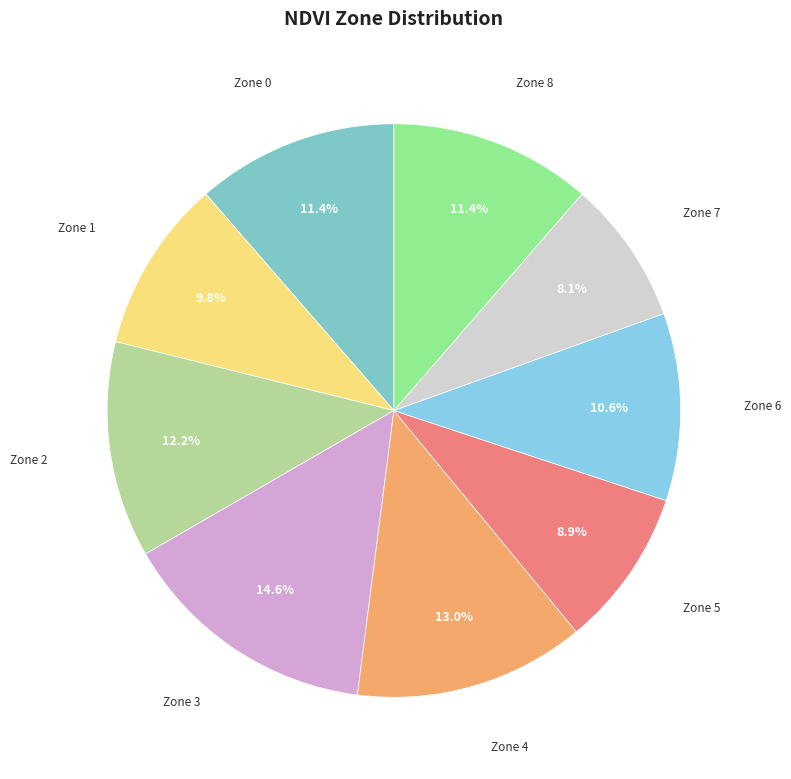

How many segments does this pie chart have?

9